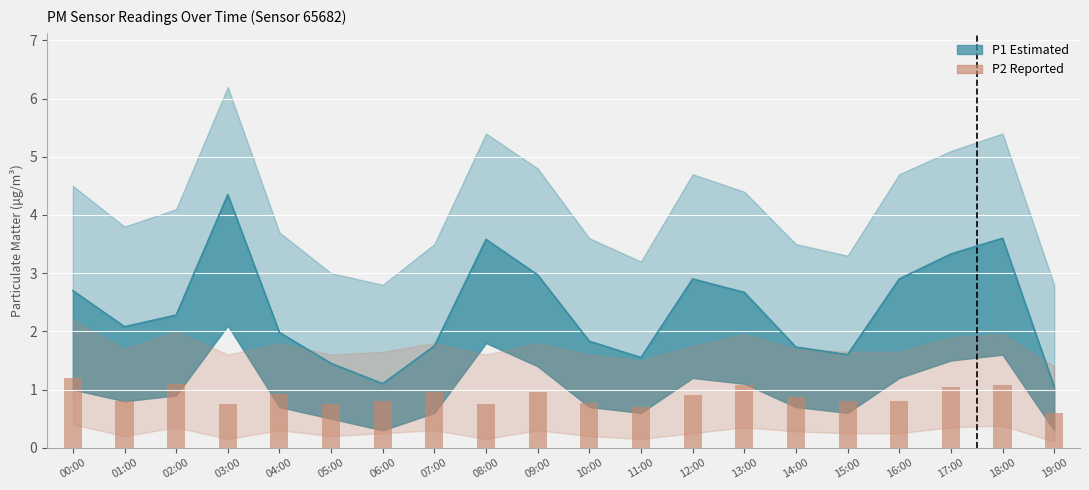

Which has a higher value, 03:00 or 13:00?

13:00